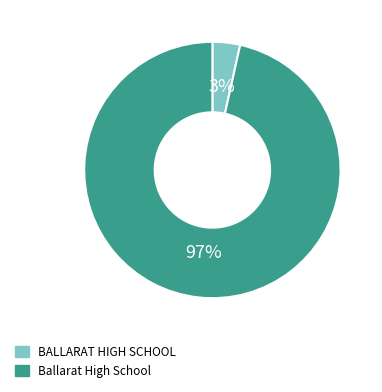

Do BALLARAT HIGH SCHOOL and Ballarat High School together represent more than half of the pie?

Yes